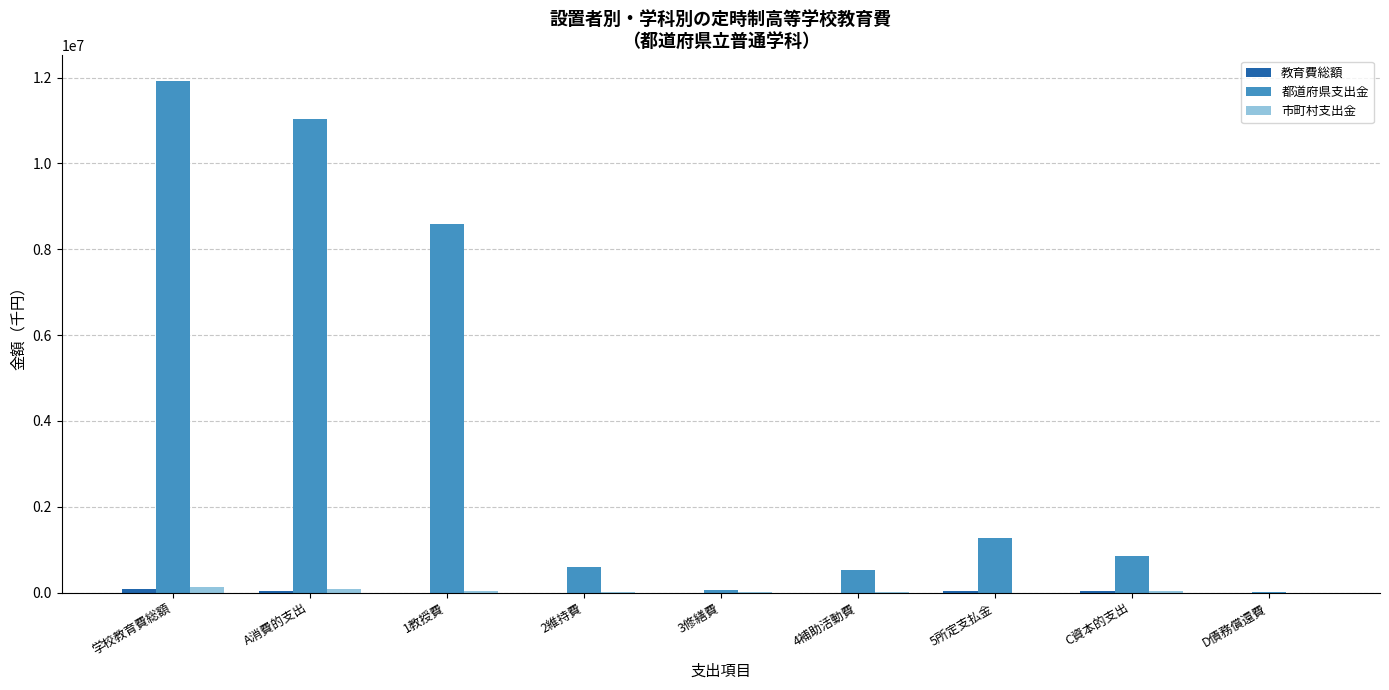

Between 1教授費 and 4補助活動費, which series saw the biggest shift?

都道府県支出金